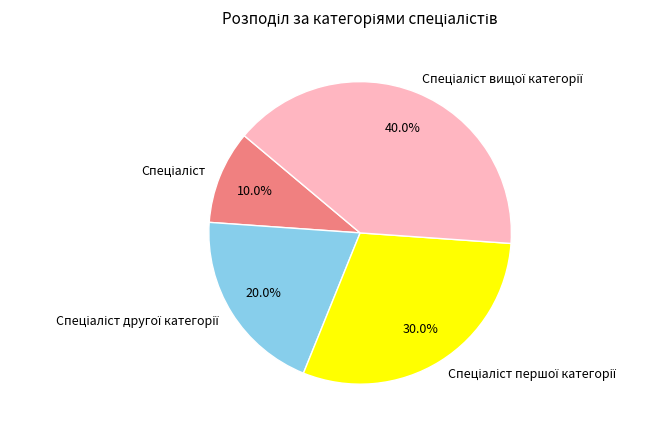

Does any single category account for the majority?

No